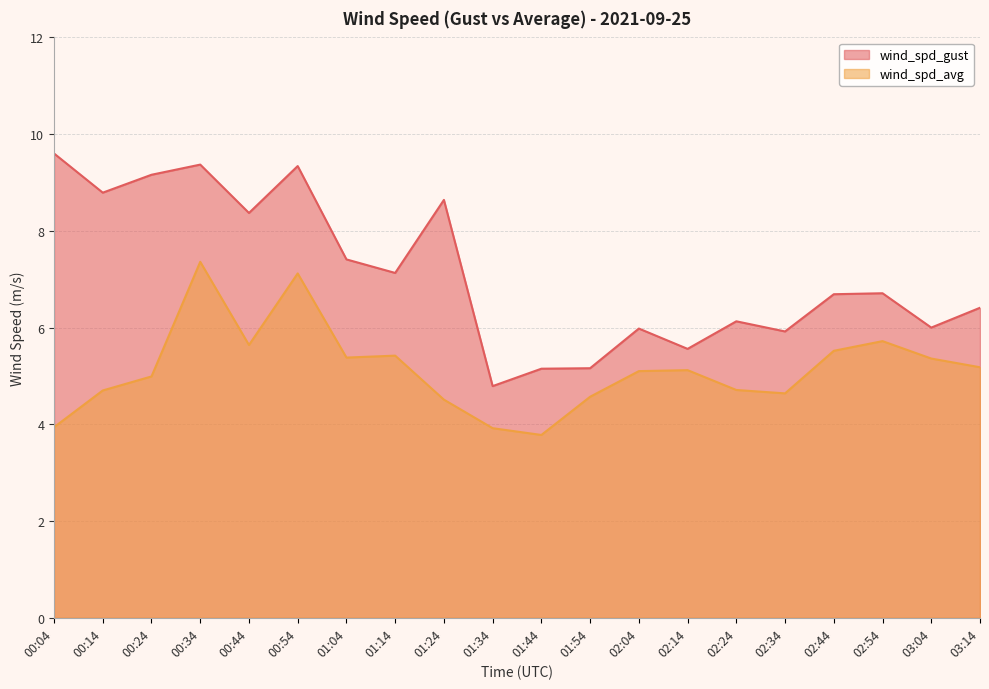

What is the difference between the wind_spd_gust values at 00:24 and 02:14?

3.6